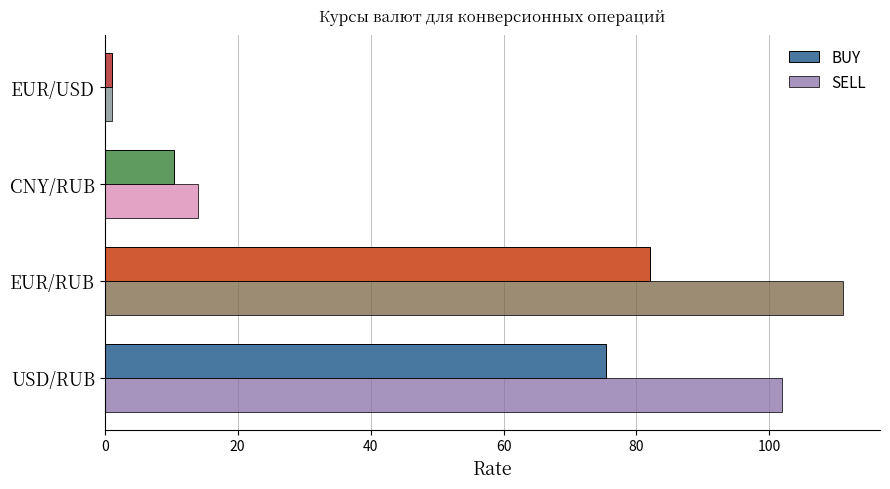

At how many categories does at least one series exceed 26?

2